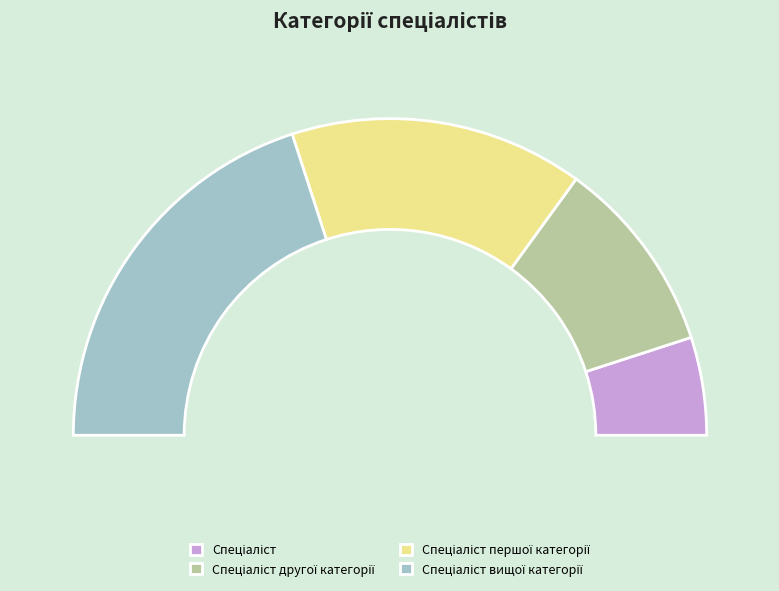

What is the total percentage of Спеціаліст другої категорії and Спеціаліст?

30.0%